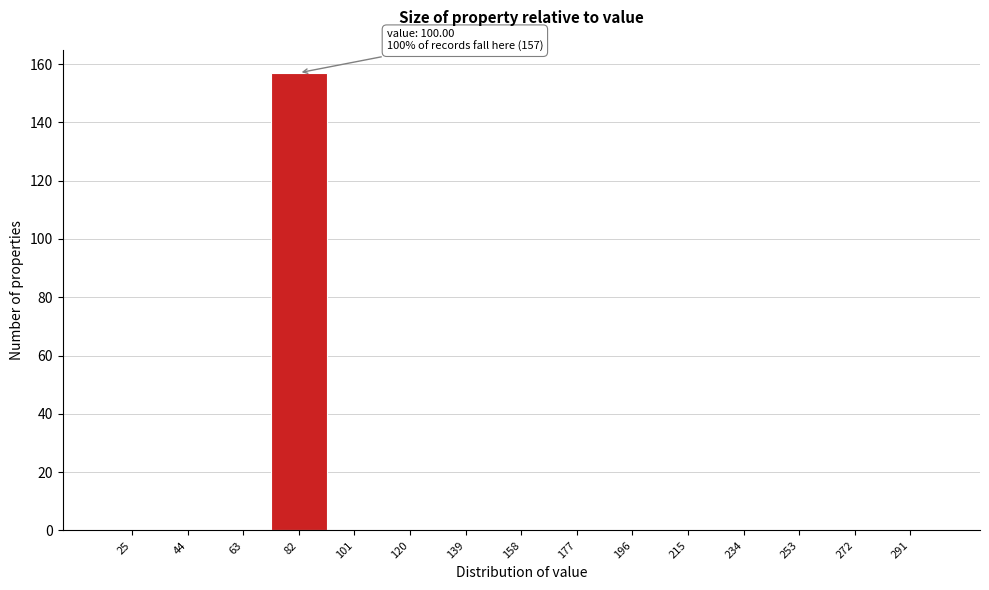

Reading right to left, extract all data points from this chart.

291=0	272=0	253=0	234=0	215=0	196=0	177=0	158=0	139=0	120=0	101=0	82=157	63=0	44=0	25=0